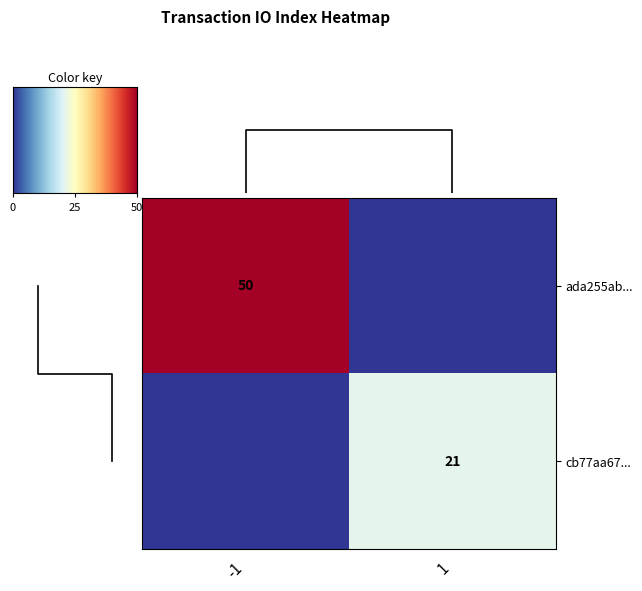

The ada255ab... series shows 25 at -1. True or false?

False